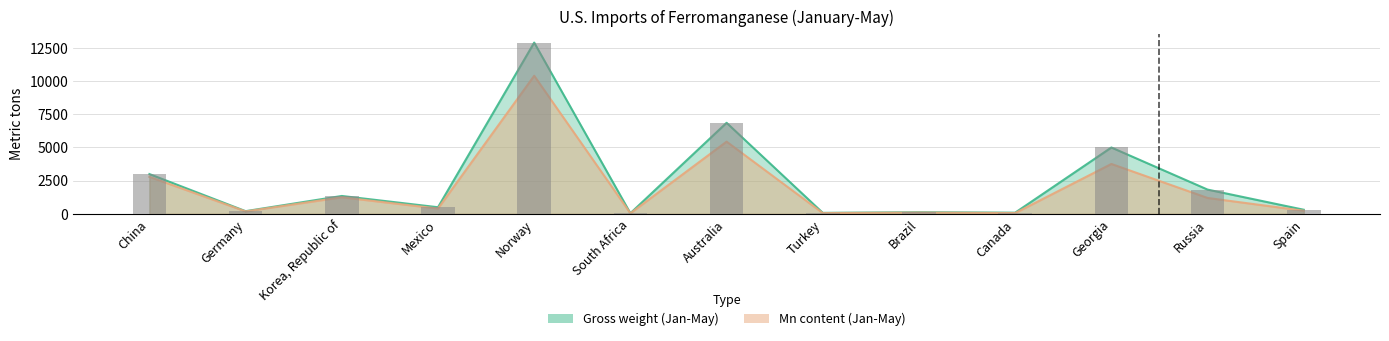

The Mn content (Jan-May) series shows 62 at Canada. True or false?

True